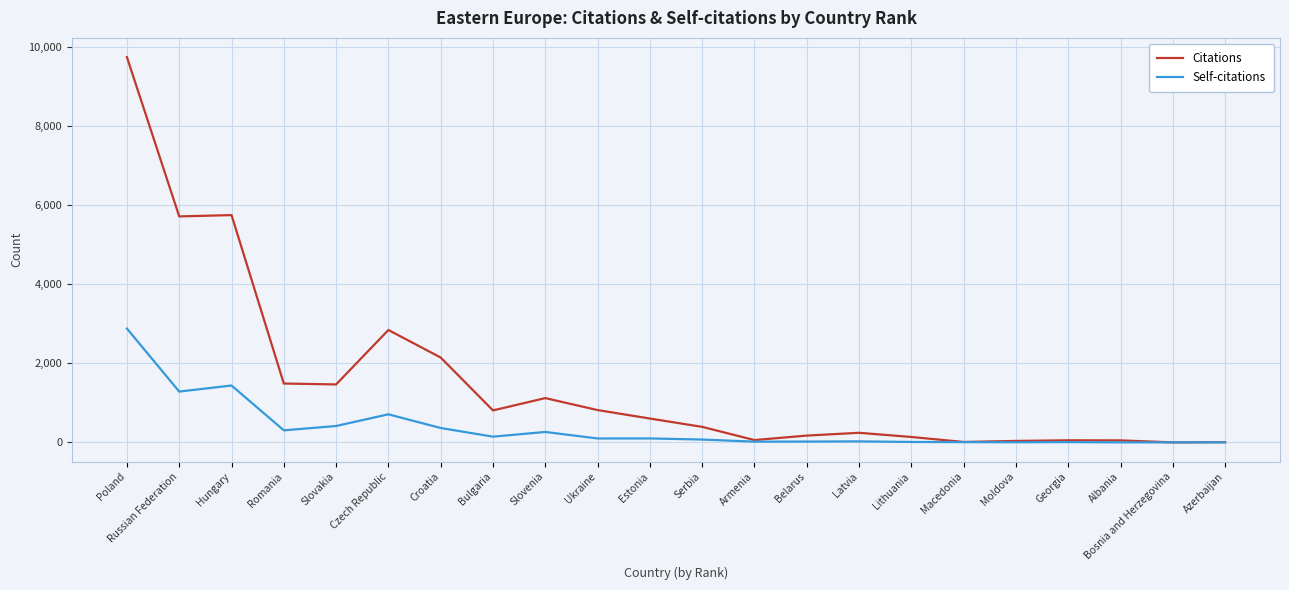

Which series has the largest total across all categories?

Citations